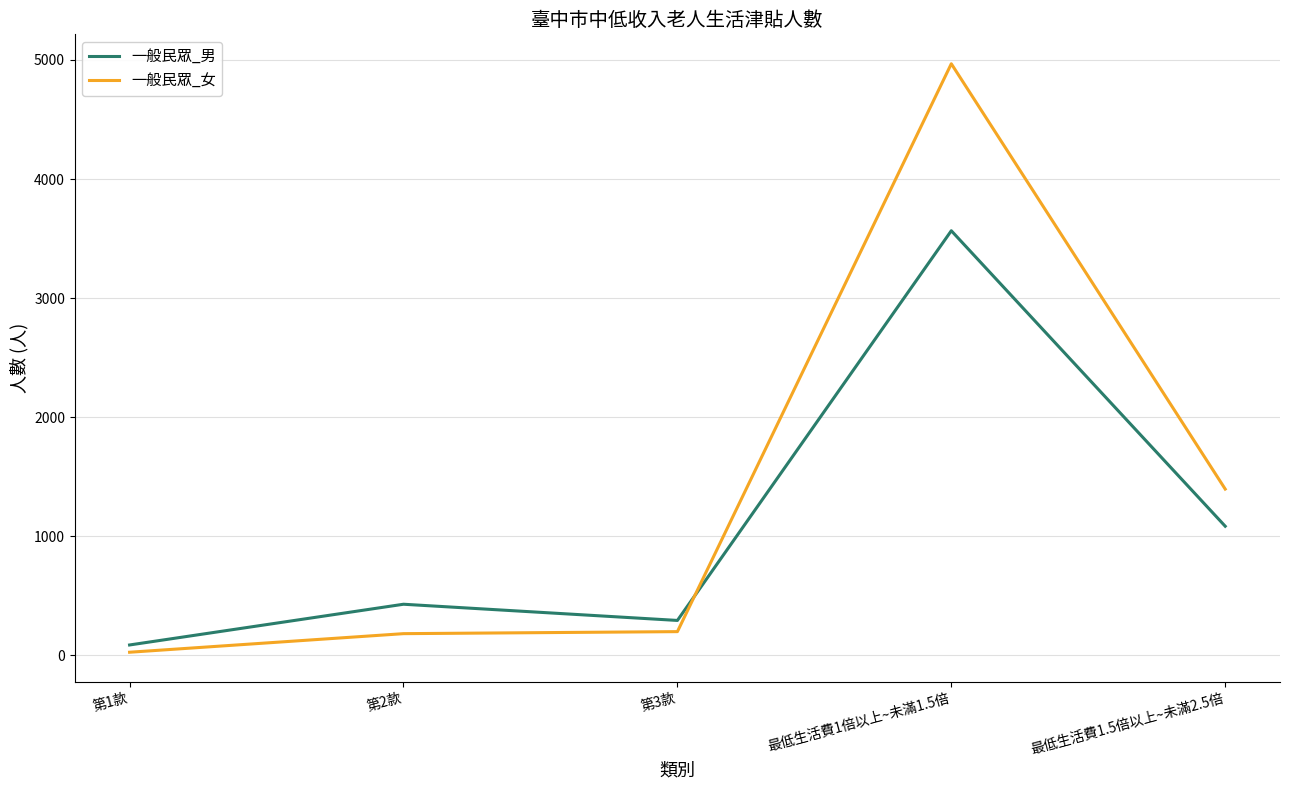

At 最低生活費1.5倍以上~未滿2.5倍, list the series in order from smallest to largest.

一般民眾_男, 一般民眾_女